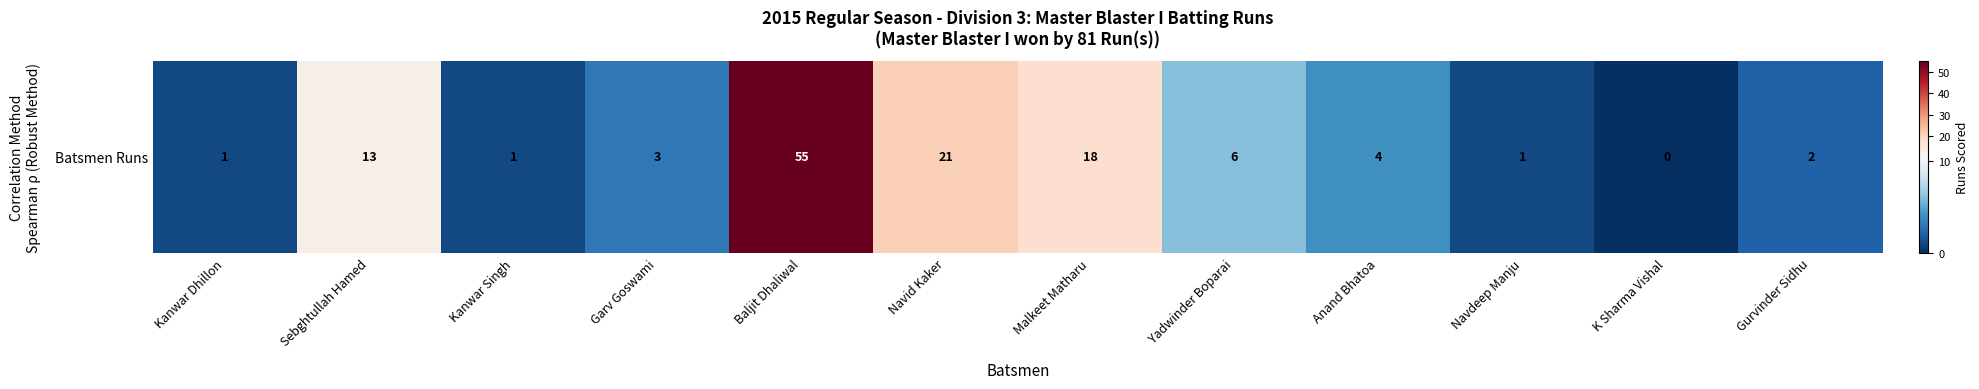

The chart shows a value of 12 at Malkeet Matharu. True or false?

False